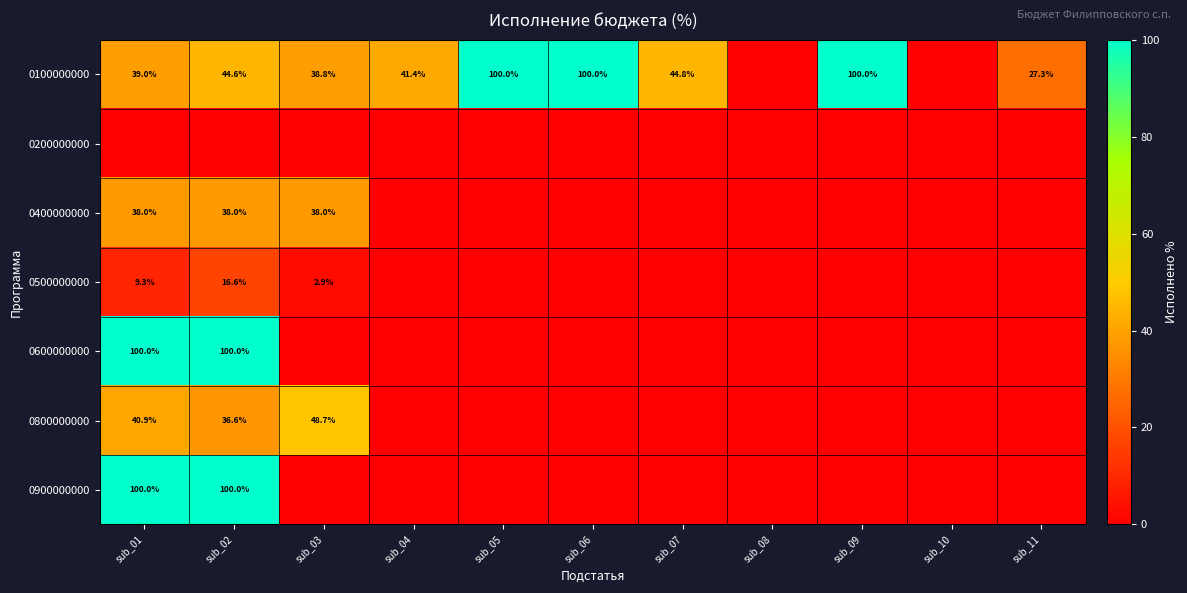

True or false: 0900000000 has a value of 100.0 at sub_01.

True